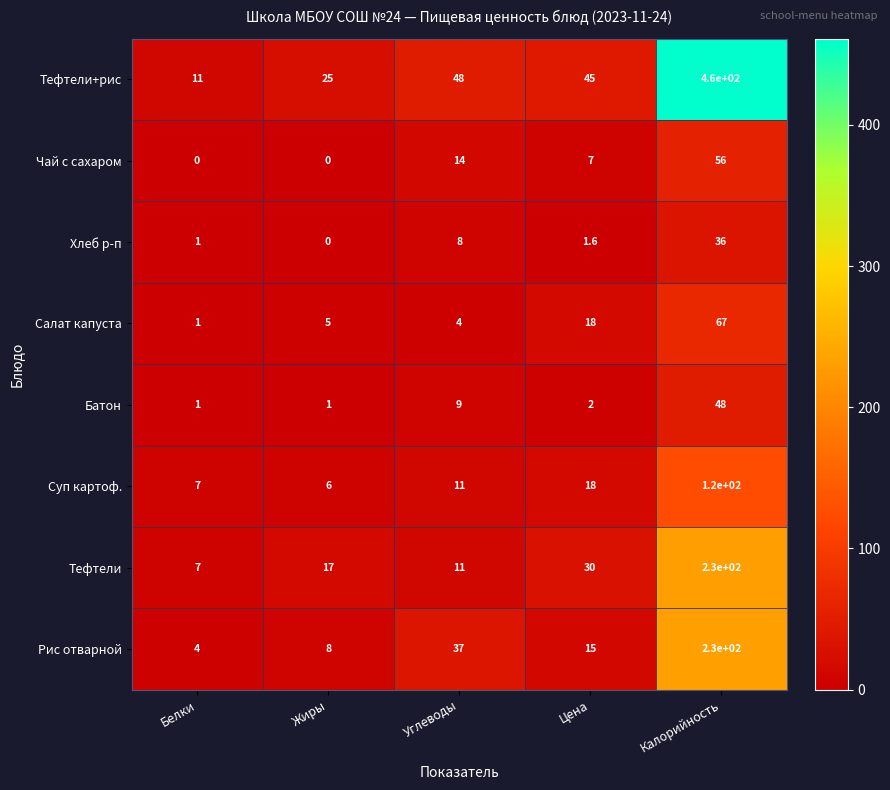

The Батон series shows 12.7 at Калорийность. True or false?

False